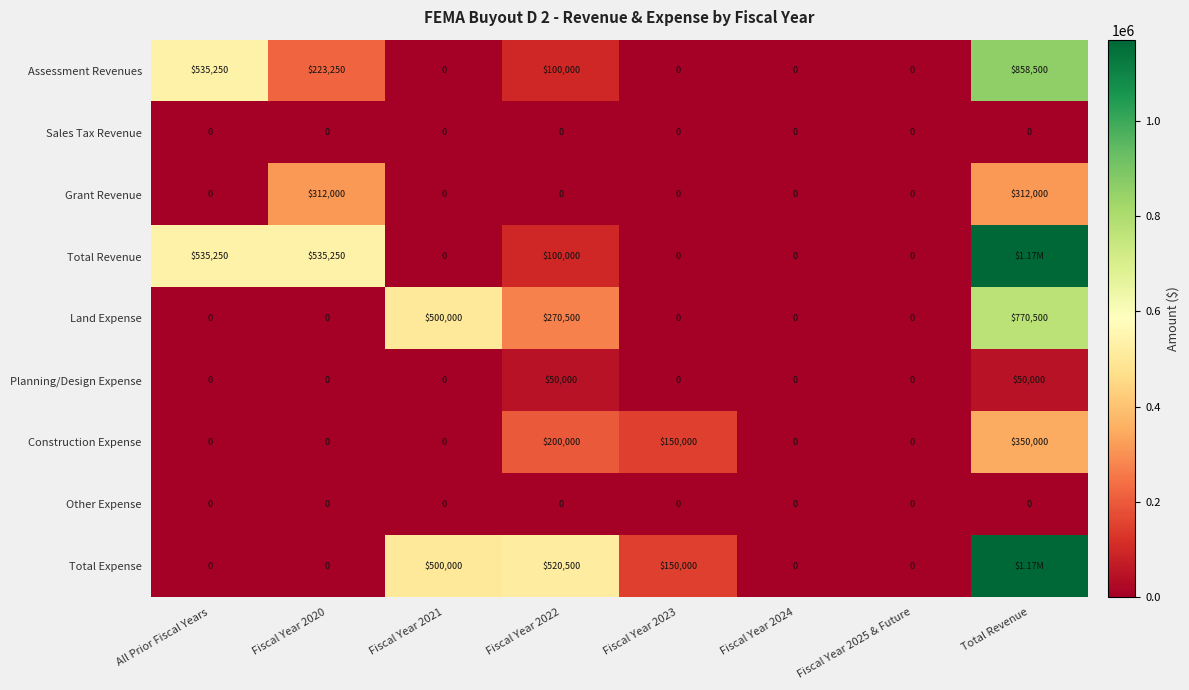

How many series are shown in this chart?

9